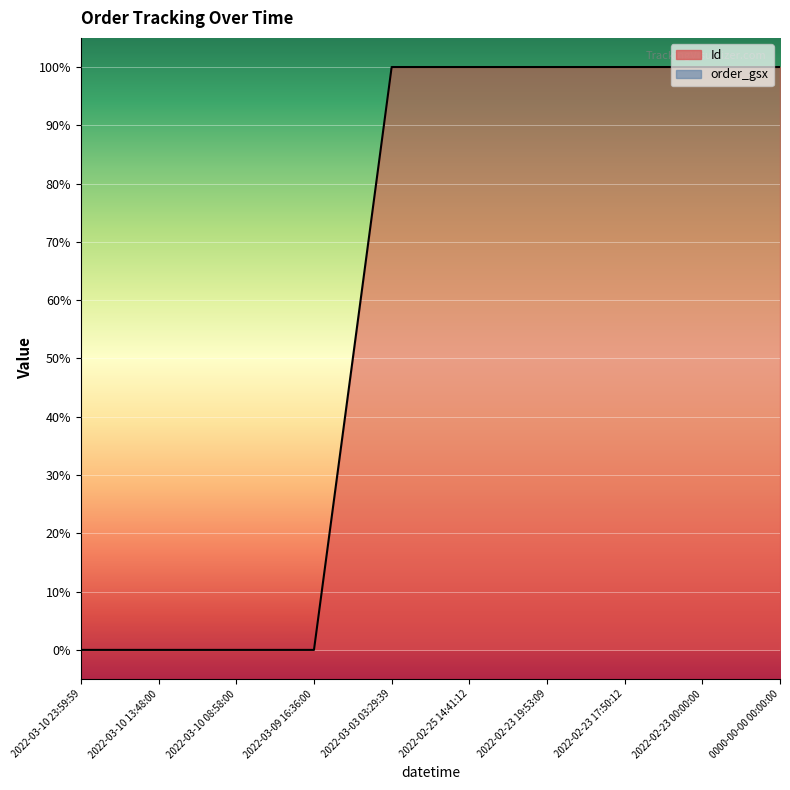

Reading left to right, transcribe all the data shown in this chart.

0.0	0.0	0.0	0.0	100.0	100.0	100.0	100.0	100.0	100.0